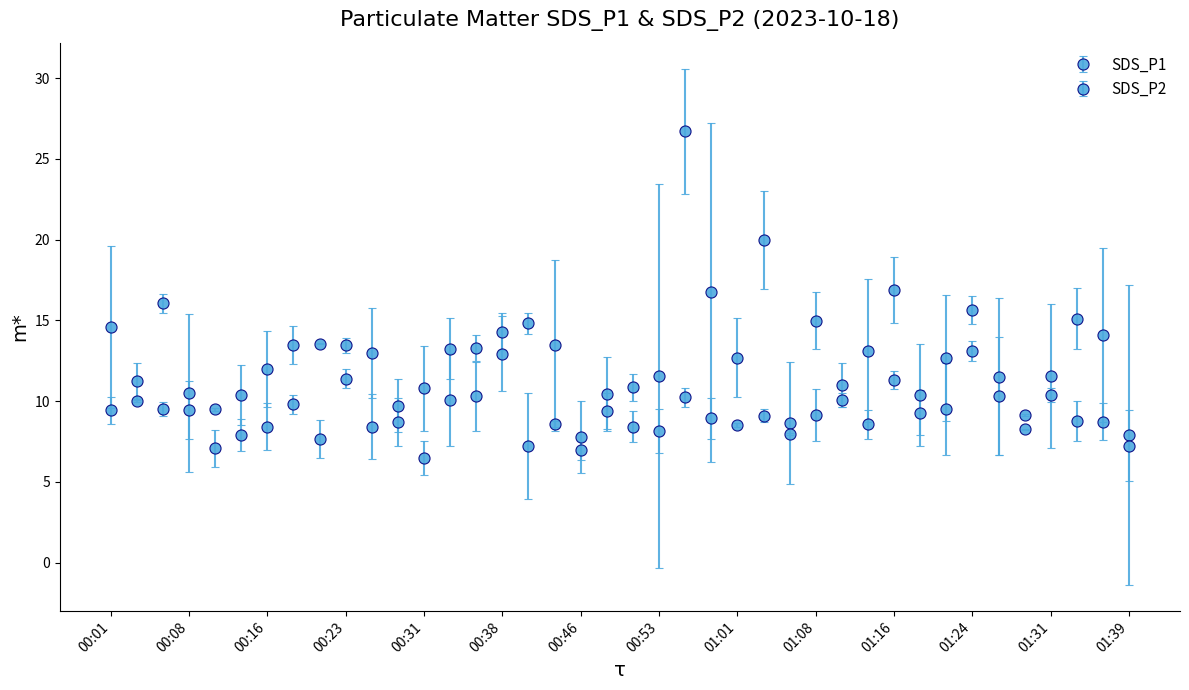

What is the minimum value for SDS_P1?

7.8